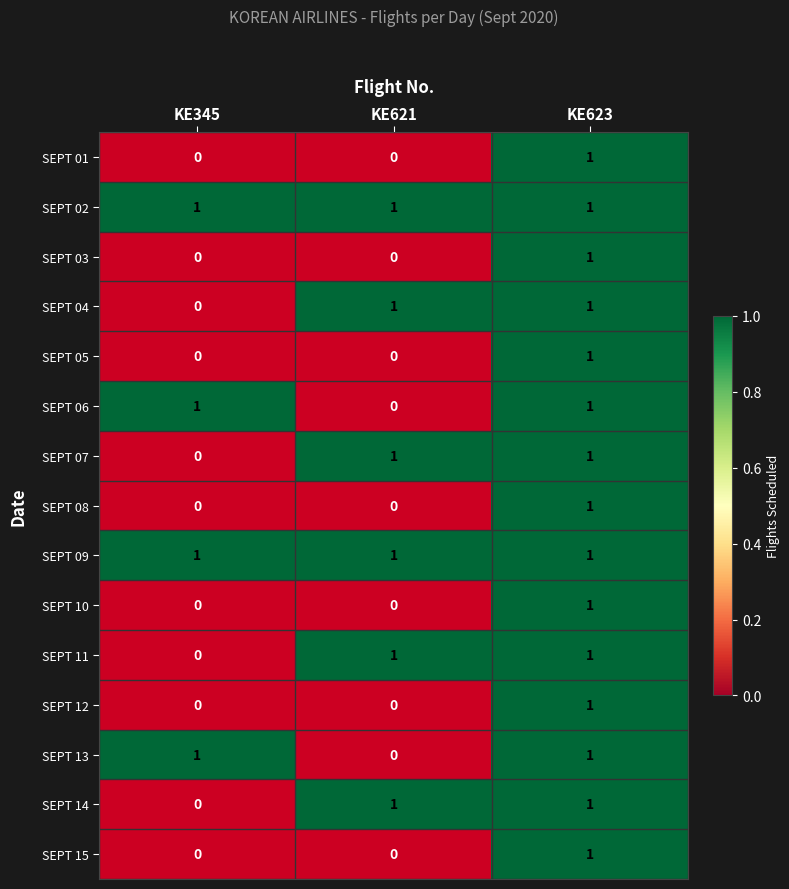

True or false: SEPT 05 has a value of 1 at KE623.

True